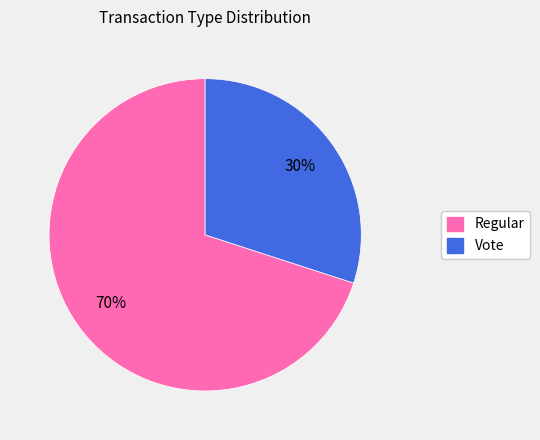

What percentage is the Regular slice, to the nearest percent?

70%